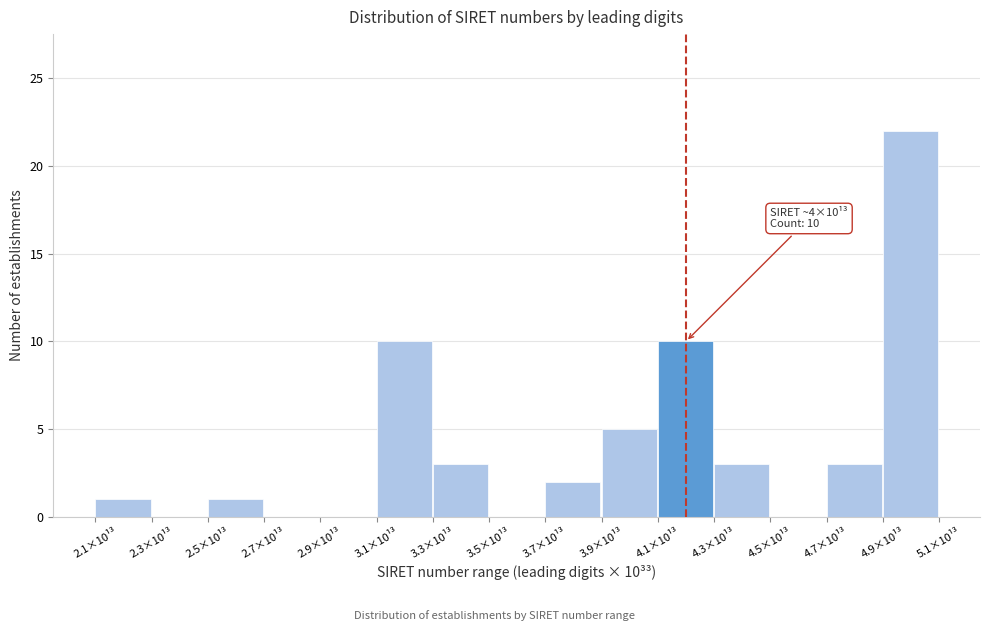

Reading right to left, extract all data points from this chart.

4.9×10¹³=22	4.7×10¹³=3	4.5×10¹³=0	4.3×10¹³=3	4.1×10¹³=10	3.9×10¹³=5	3.7×10¹³=2	3.5×10¹³=0	3.3×10¹³=3	3.1×10¹³=10	2.9×10¹³=0	2.7×10¹³=0	2.5×10¹³=1	2.3×10¹³=0	2.1×10¹³=1